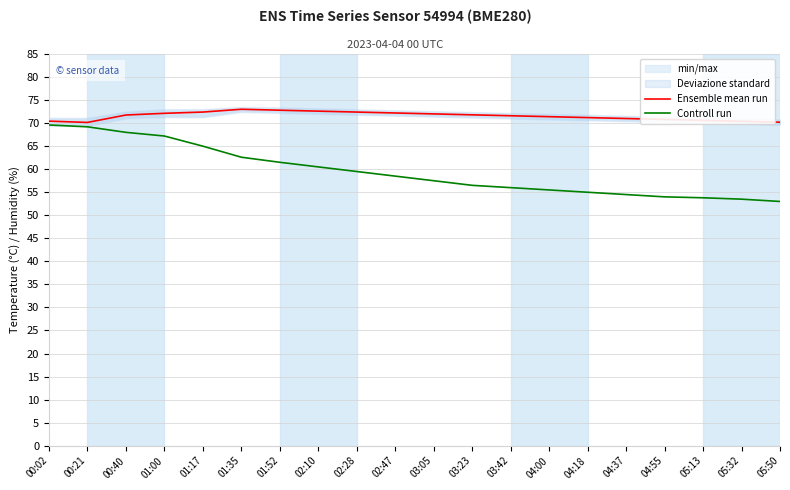

Is the value of Ensemble mean run at 01:52 greater than the value of Controll run at 05:32?

Yes